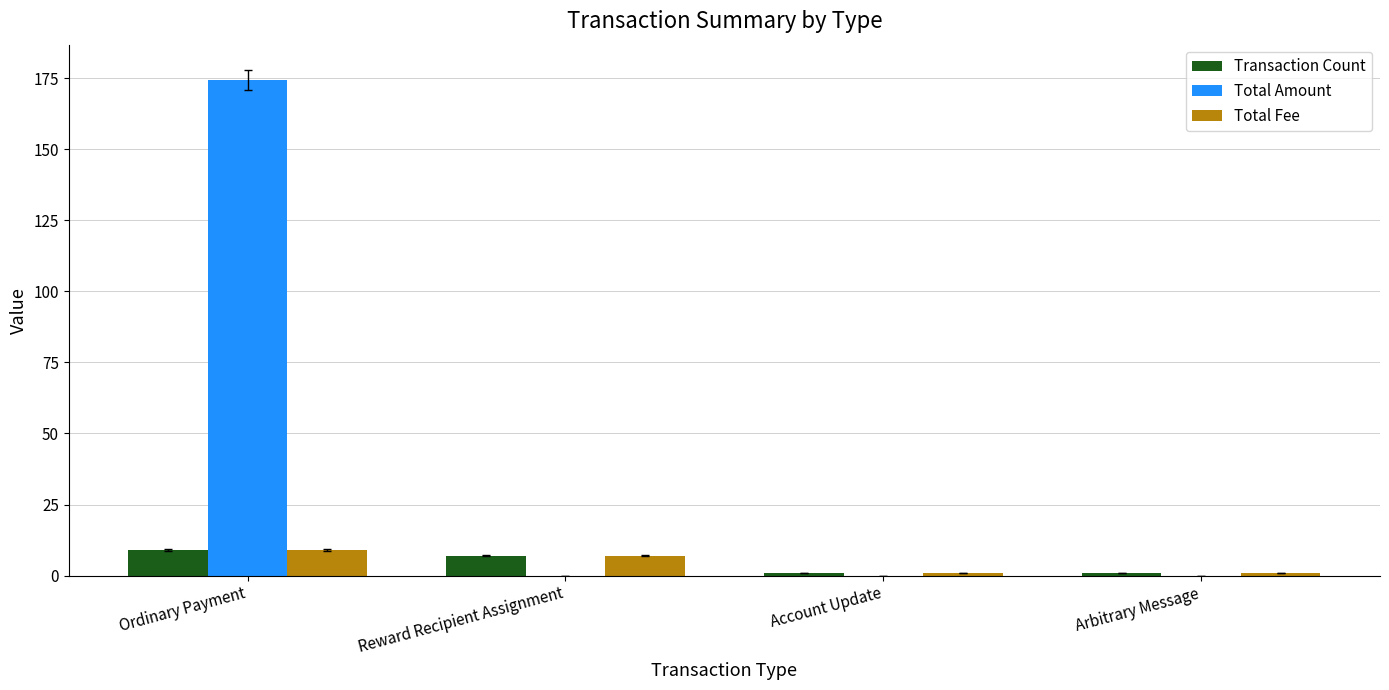

What is the sum of all Transaction Count values?

18.0